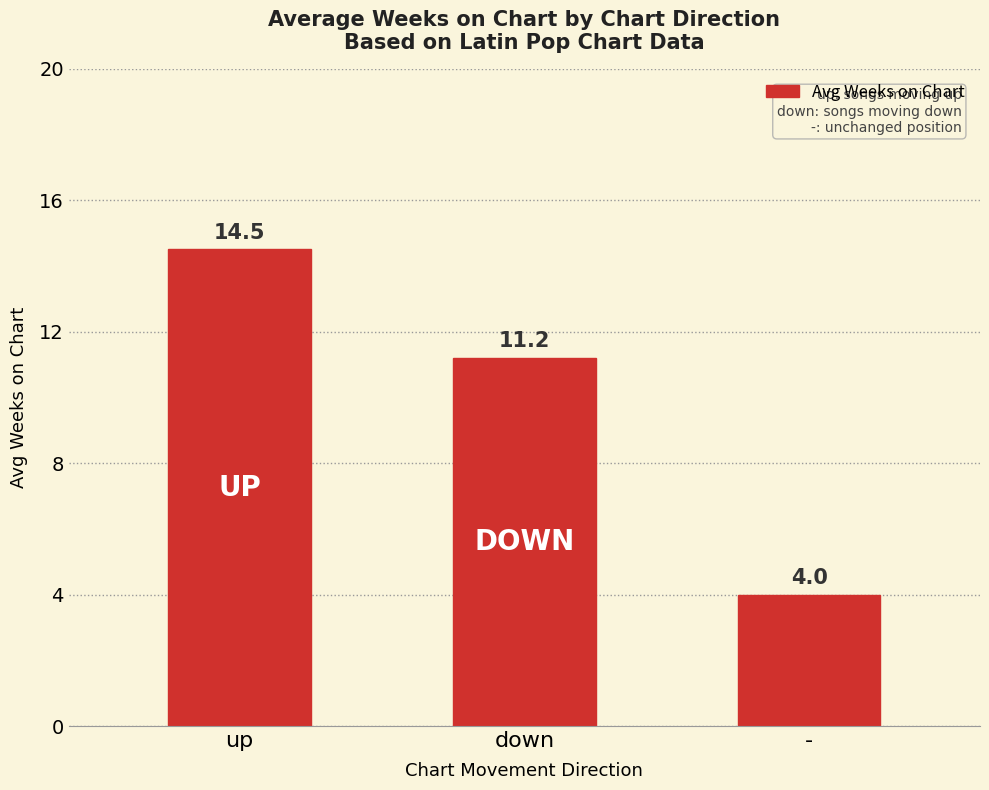

What is the value of the 2nd bar from the left?

11.2